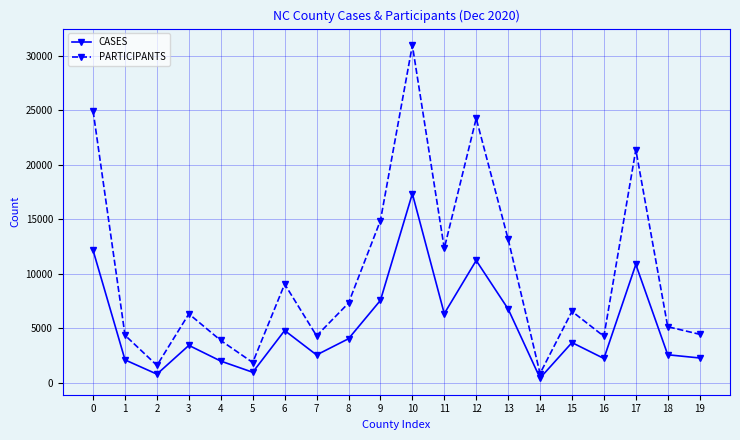

What is the minimum value shown in the chart?

424